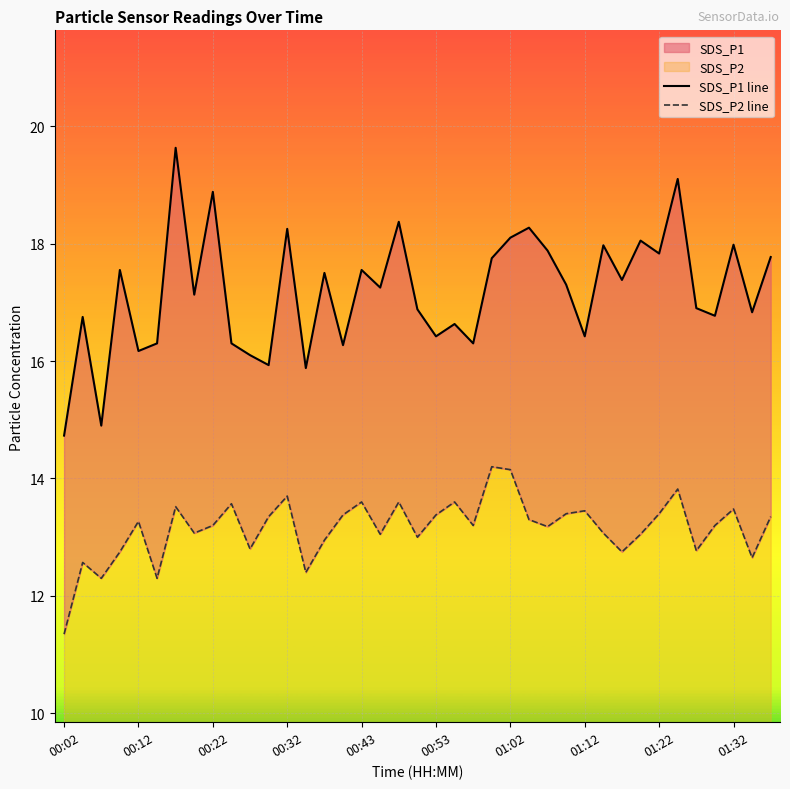

Rank the series by their maximum value, from lowest to highest.

SDS_P2 line, SDS_P1 line